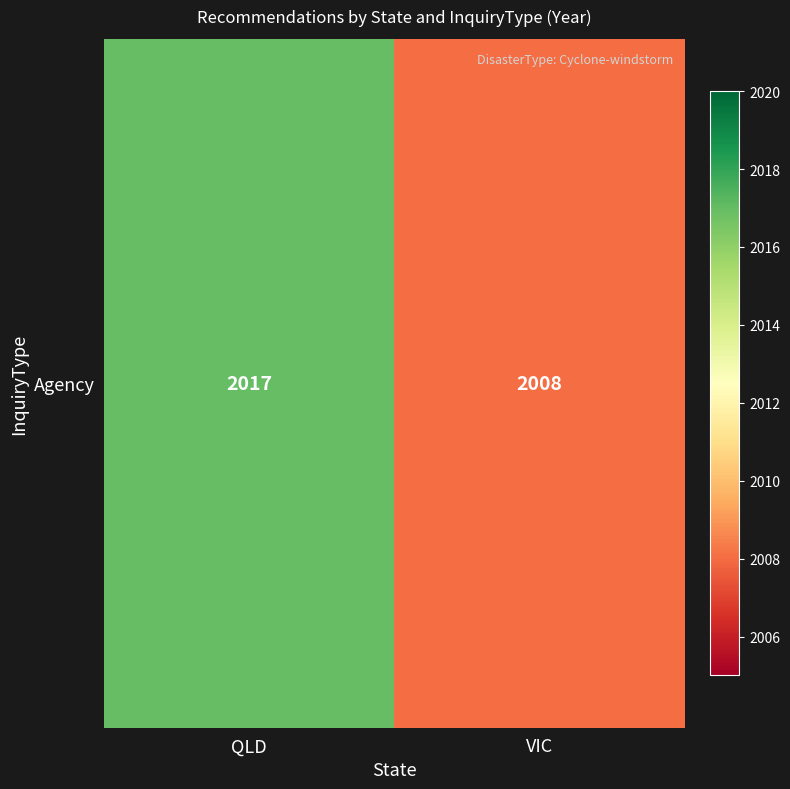

Which label corresponds to the largest value in the chart?

QLD